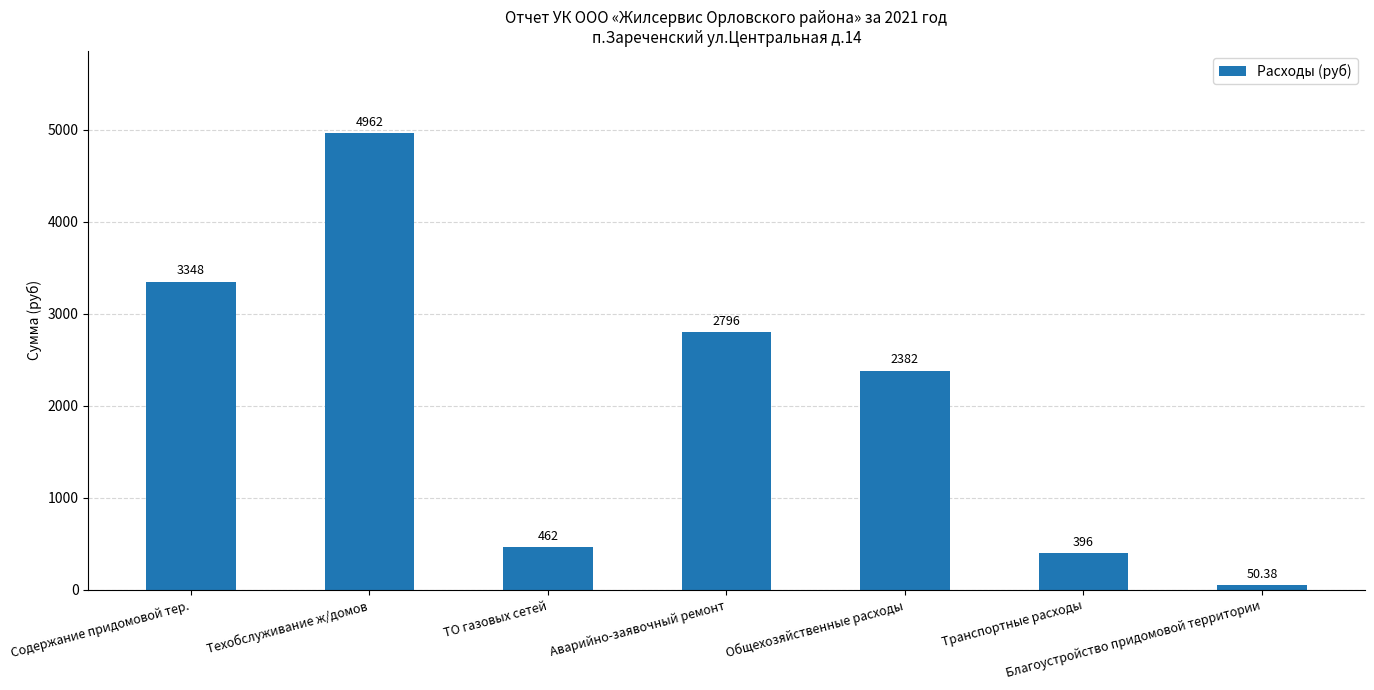

Reading left to right, list all the values displayed in this chart.

3348.0	4962.0	462.0	2796.0	2382.0	396.0	50.4